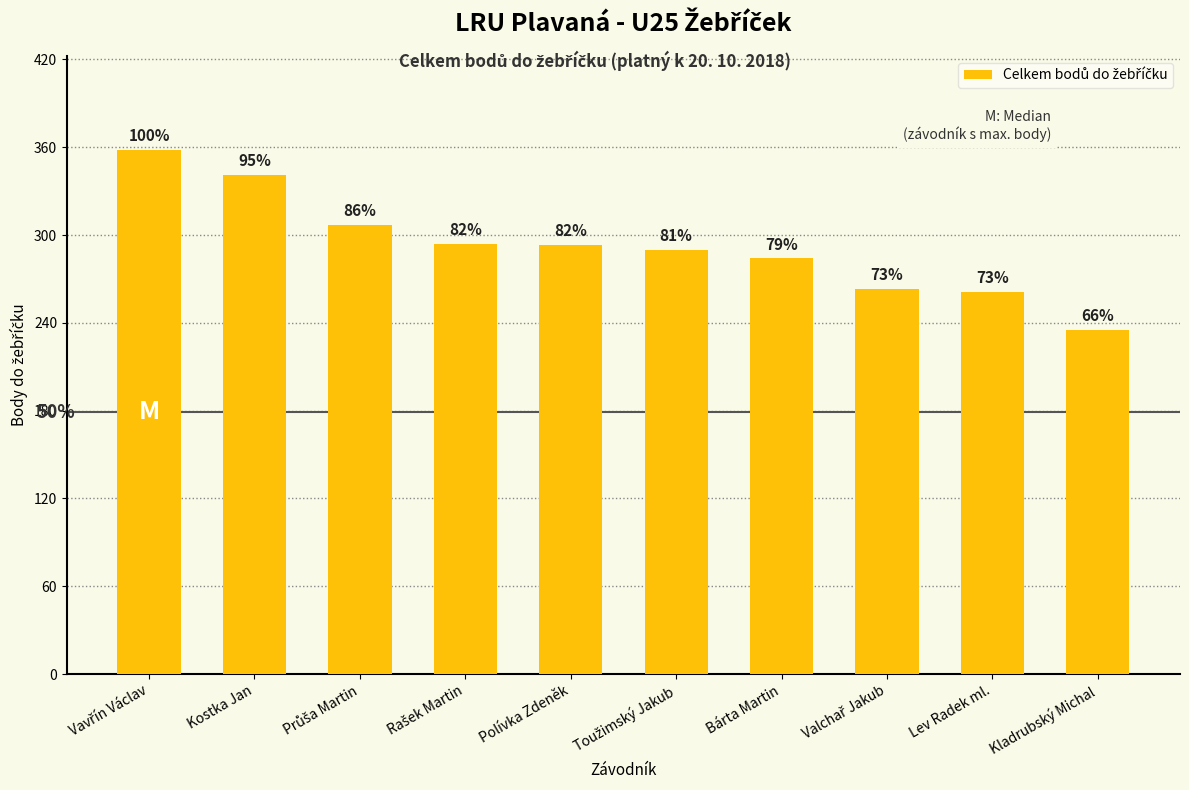

What is the value of the 9th bar from the left?

261